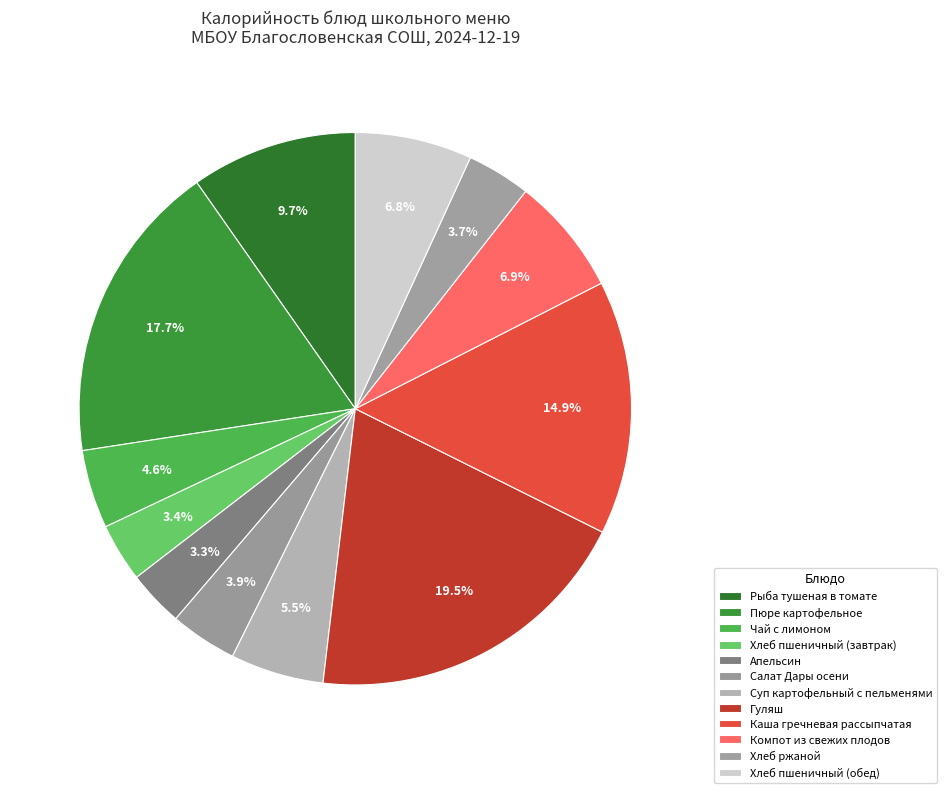

How many segments does this pie chart have?

12